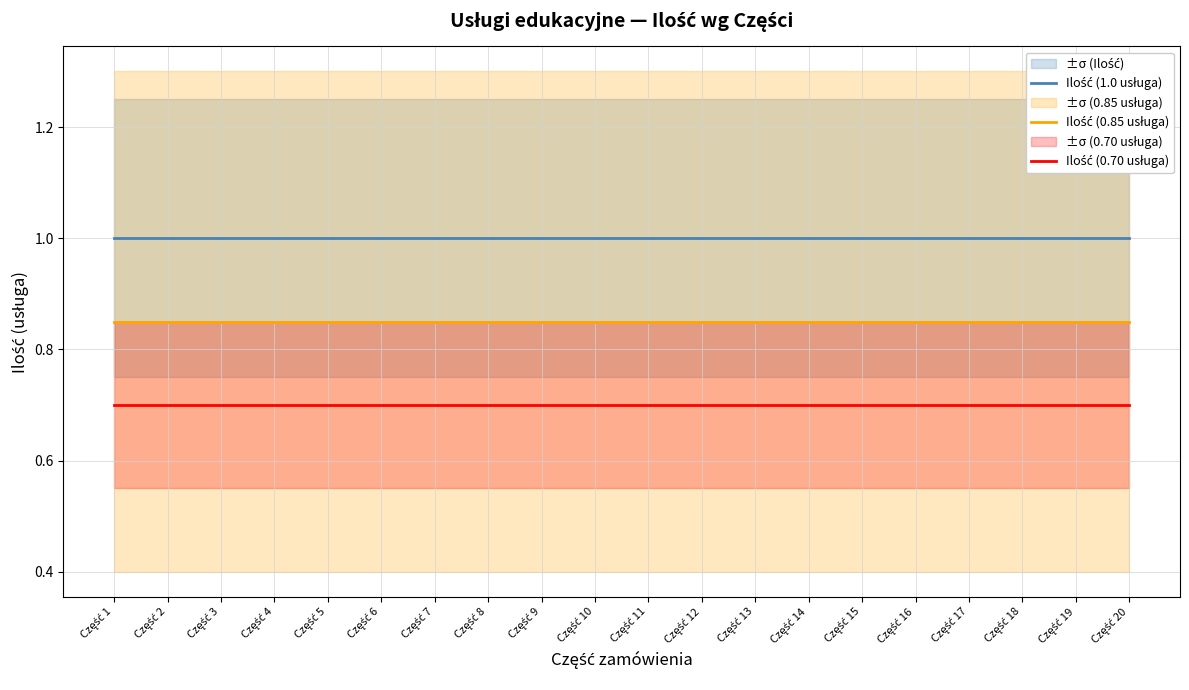

True or false: Ilość (0.70 usługa) and Ilość (1.0 usługa) cross at least once.

False